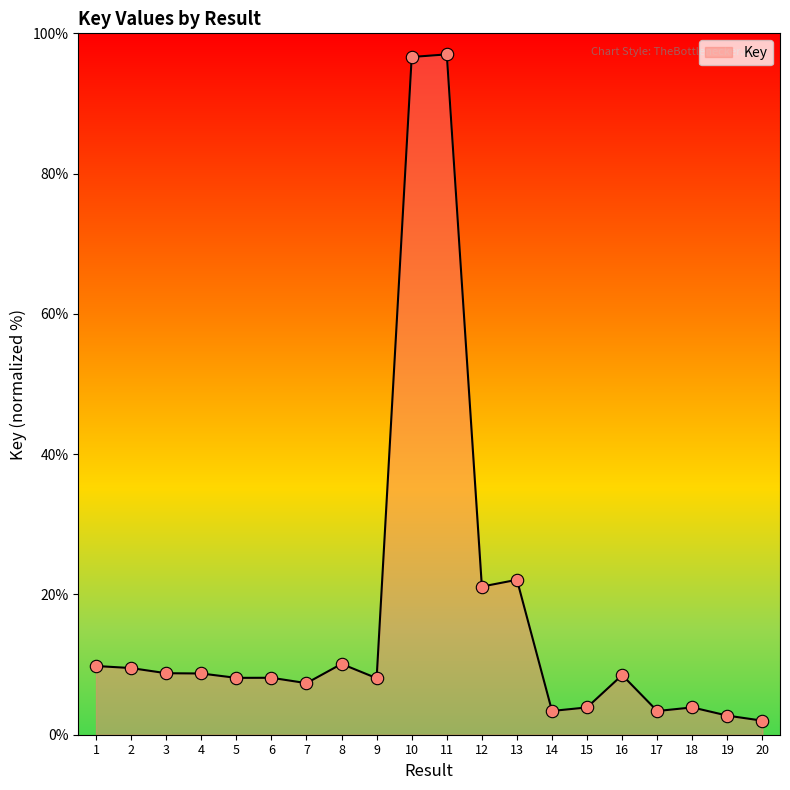

Which has a higher value, 2 or 15?

2